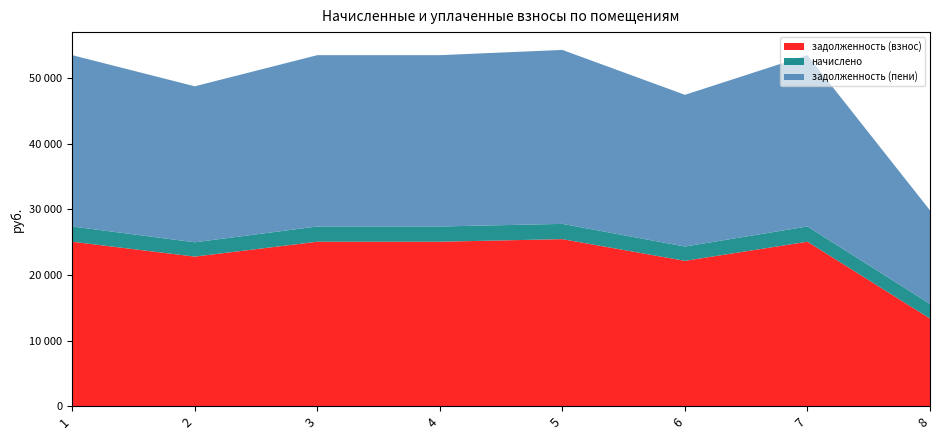

Reading right to left, transcribe all the data shown in this chart.

задолженность (взнос): 13355.6	25074.7	22160.6	25470.8	25074.7	25074.7	22806.5	25074.7
начислено: 2239.8	2327.2	2185.2	2327.2	2327.2	2327.2	2185.2	2327.2
задолженность (пени): 14266.5	26129.4	23138.1	26532.5	26129.4	26129.4	23790.0	26129.4